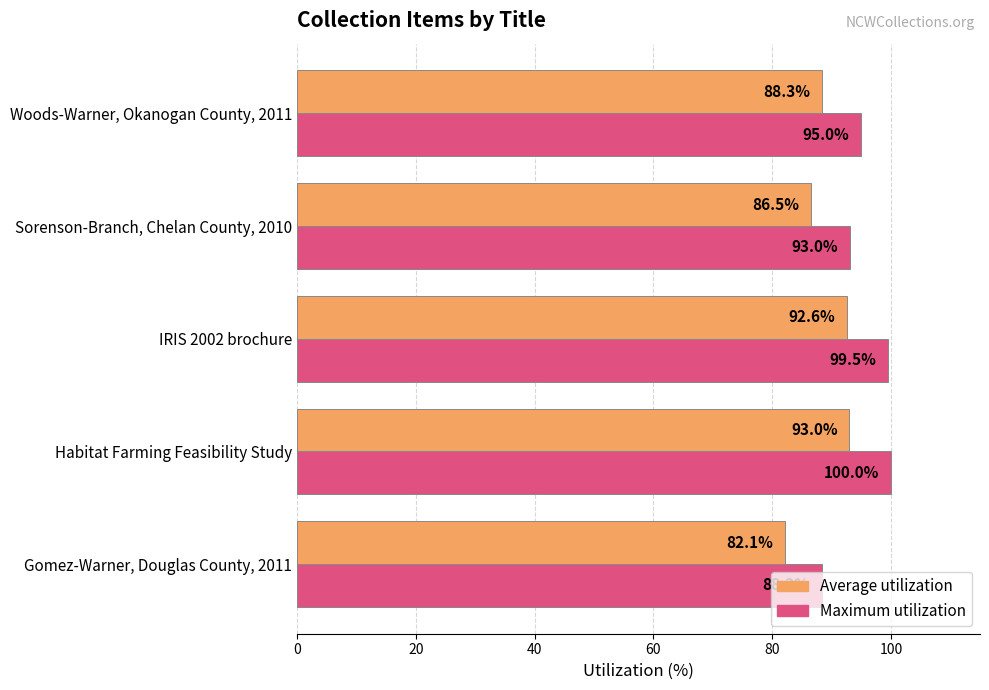

What is the minimum value for Average utilization?

82.1